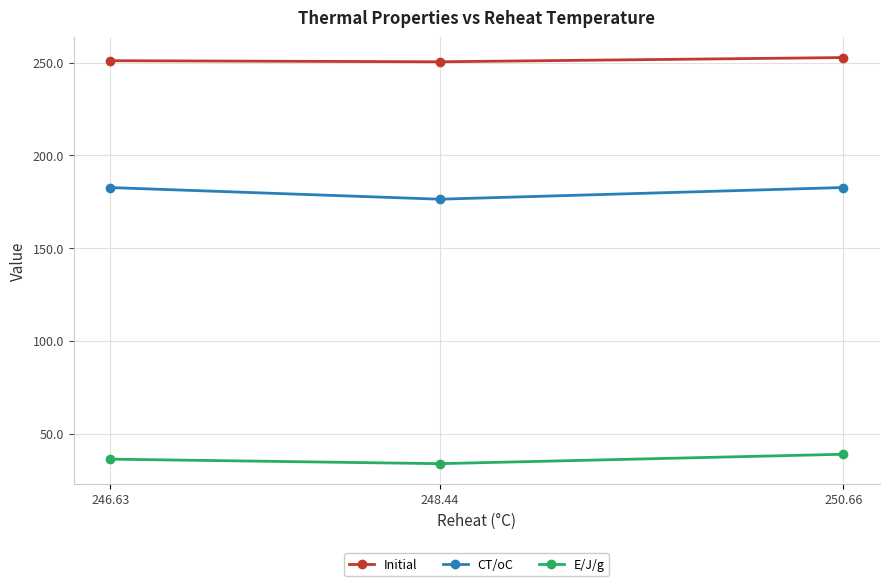

The value of E/J/g at 250.66 is 38.8. True or false?

True